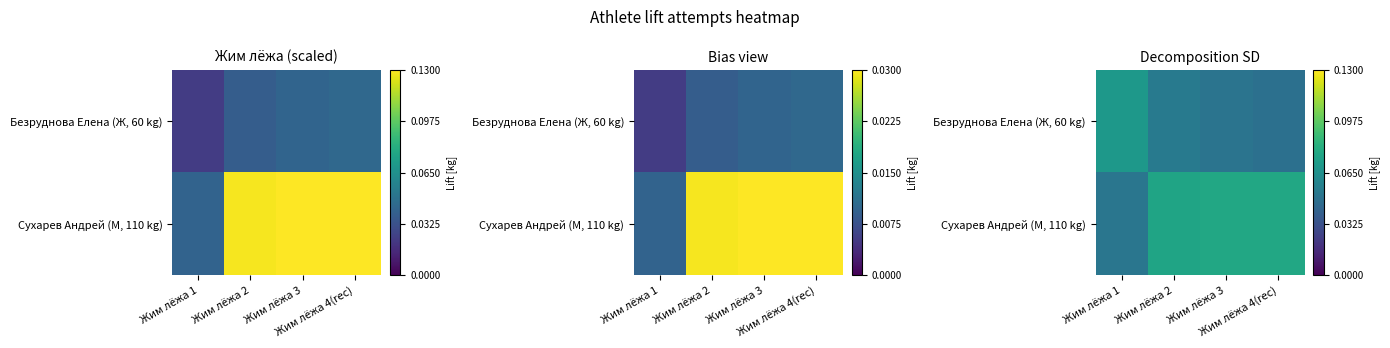

At how many categories does at least one series exceed 0?

4